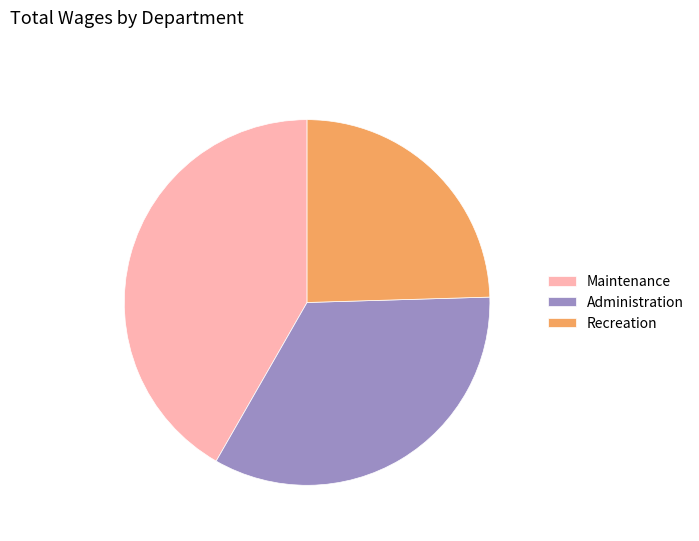

Does Recreation represent more than half of the total?

No